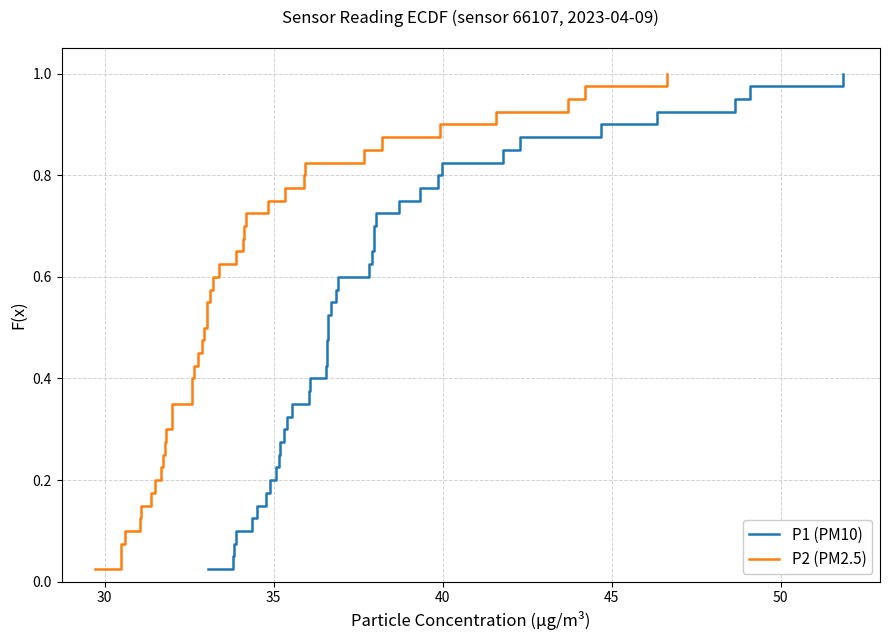

What is the average value of the P1 (PM10) series?

0.5